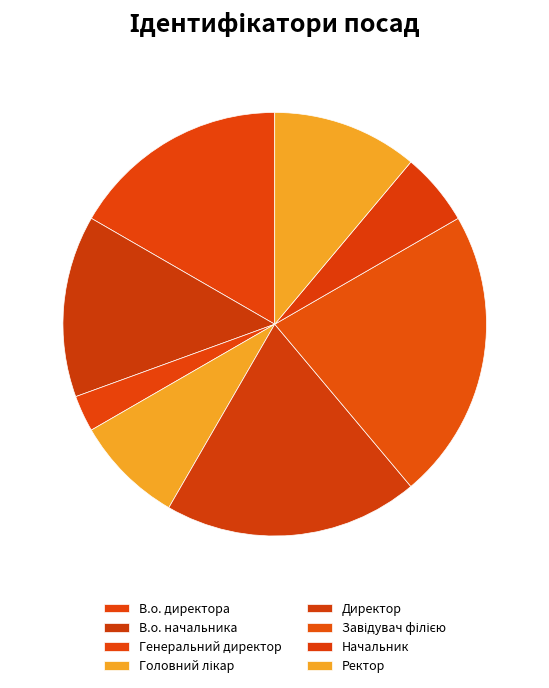

Approximately how many times larger is the value at Начальник compared to В.о. директора?

0.3